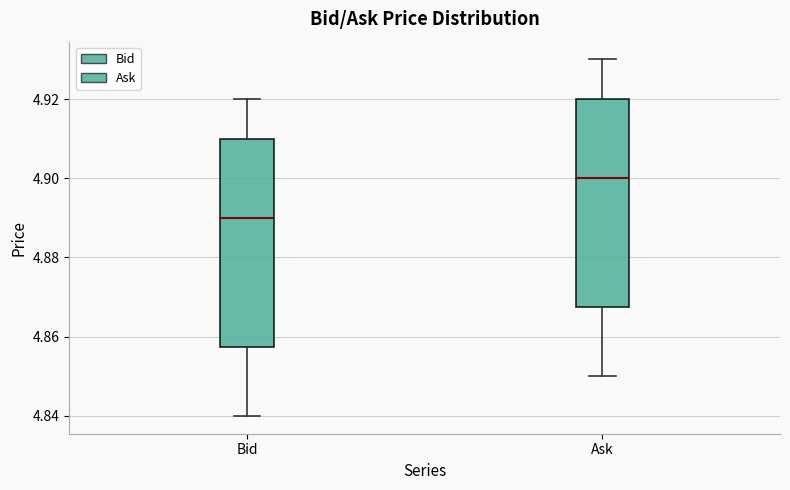

Where does the median line of the box for Ask sit on the y-axis? The values are not printed on the chart, so give them approximately, as read against the axis.

4.900